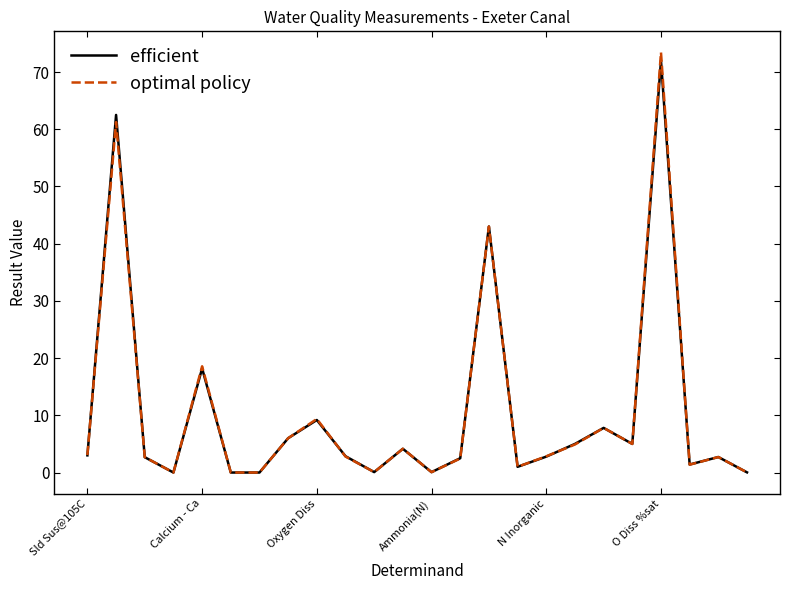

What is the average value of the efficient series?

10.5